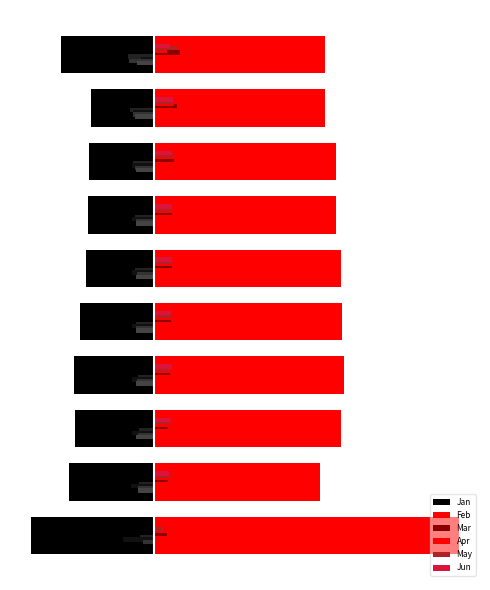

What is the spread (max minus min) of values at −0.2?

0.7